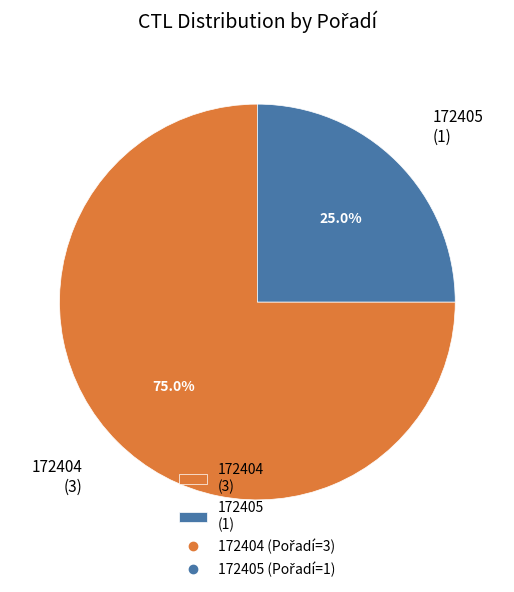

Is 172404 the majority of the pie?

Yes